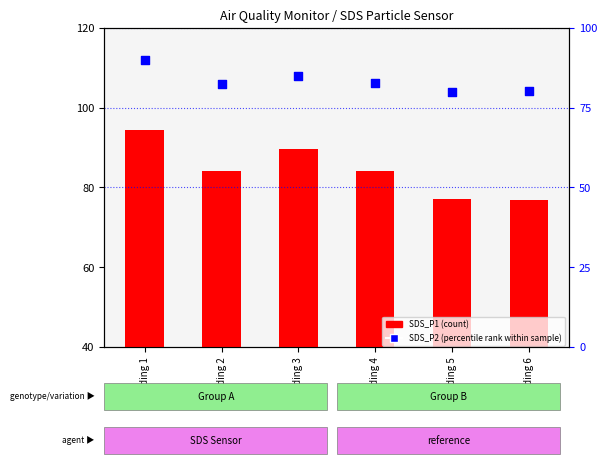

Which series contains the lowest Y value?

SDS_P1